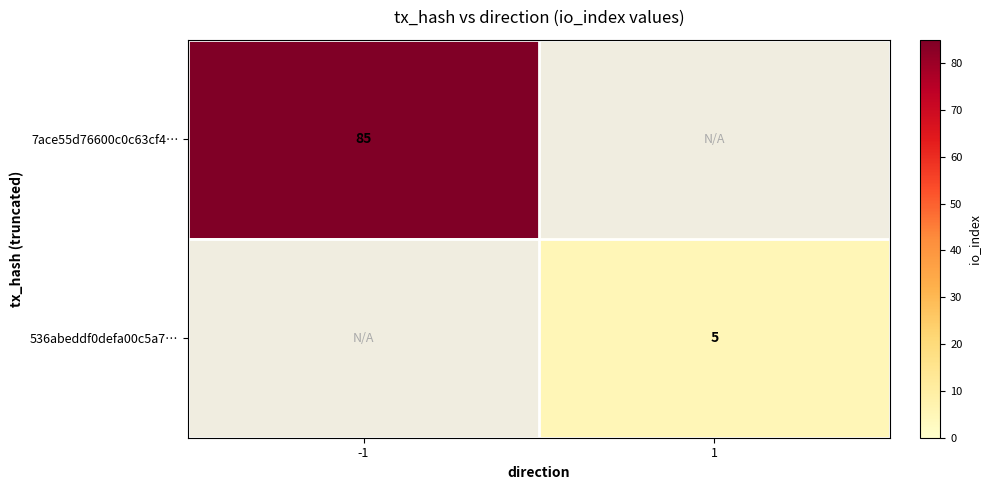

Is it true that 7ace55d76600c0c63cf4… equals 45 at -1?

False